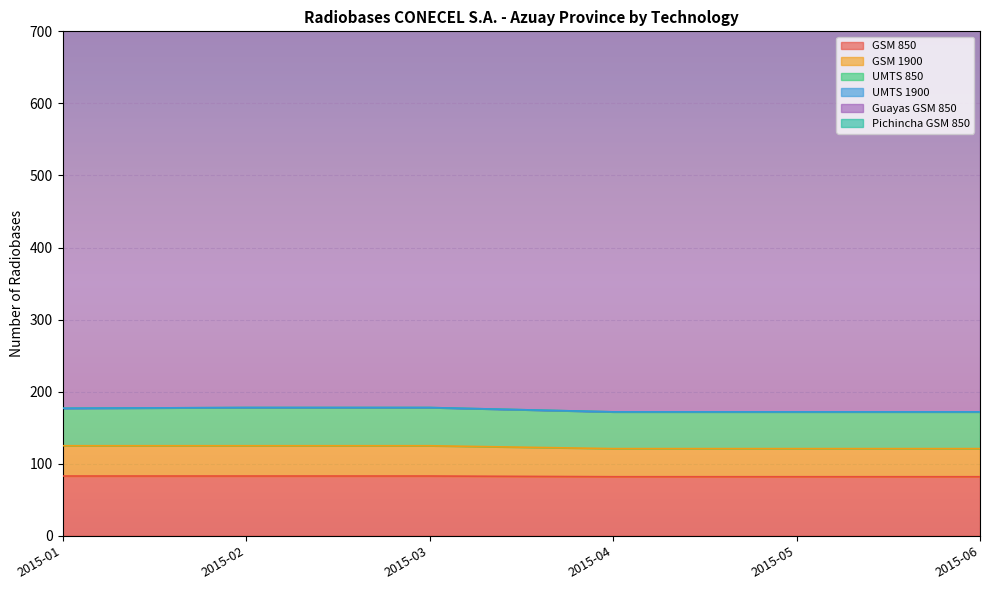

The value of GSM 850 at 2015-04 is 136. True or false?

False